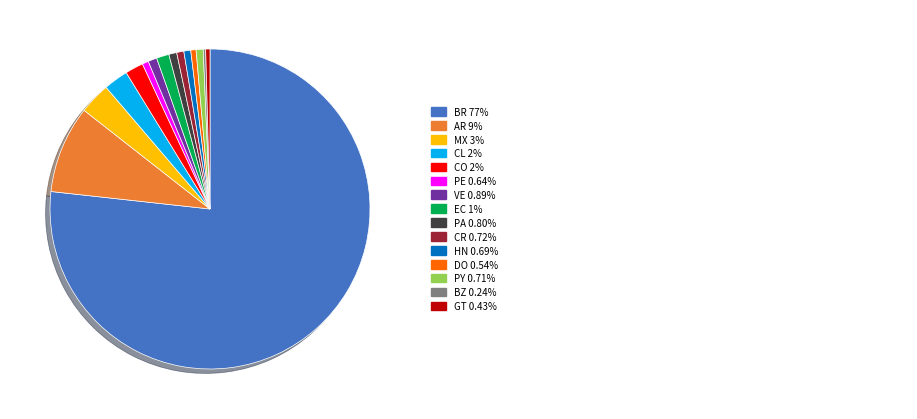

Is there any slice that represents more than half of the pie?

Yes